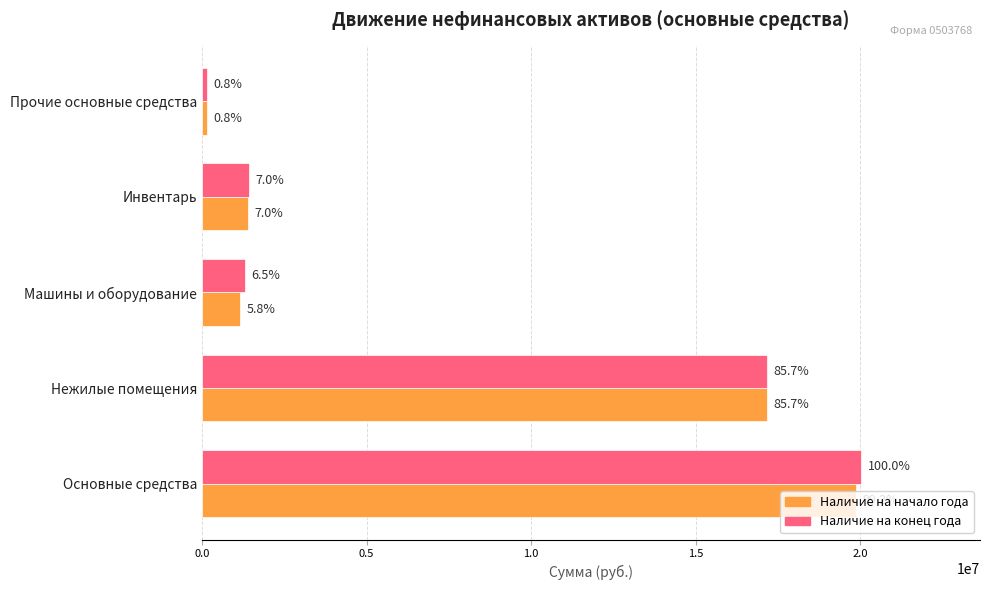

What are all the series names shown in the legend?

Наличие на начало года, Наличие на конец года